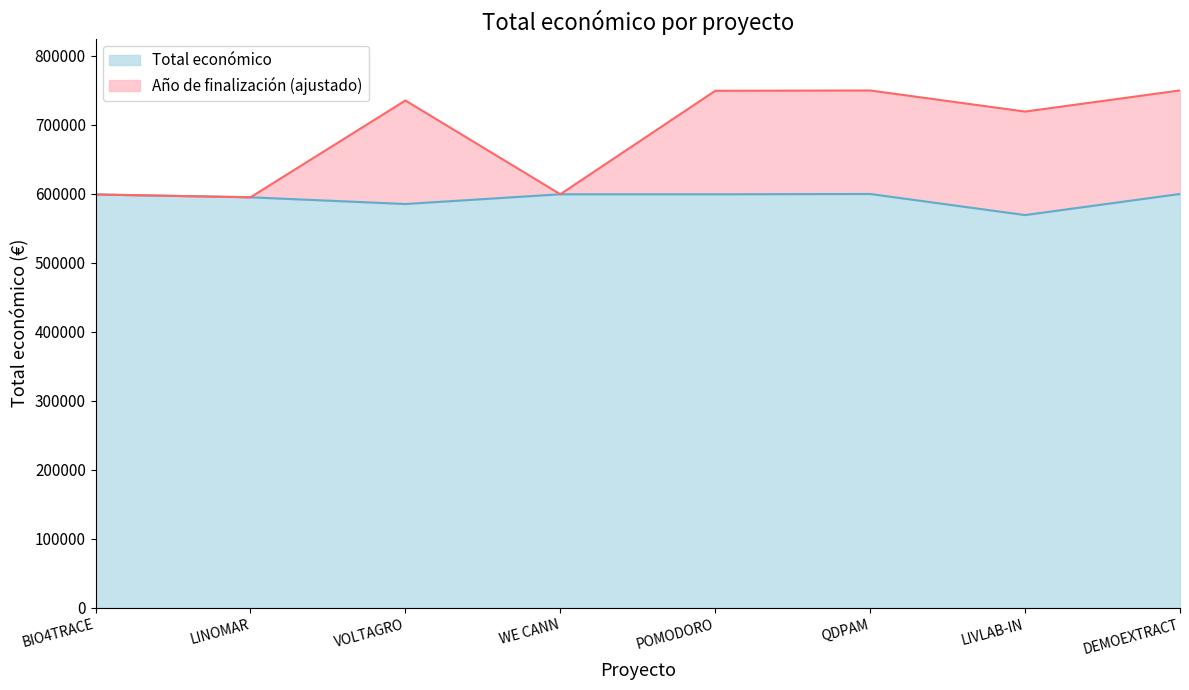

At which label does Año de finalización first exceed 735470?

VOLTAGRO